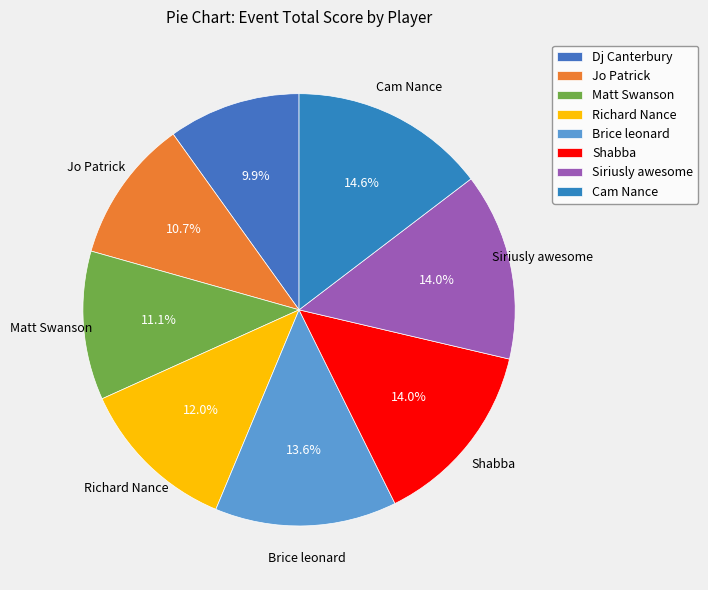

Count the number of slices in the pie.

8